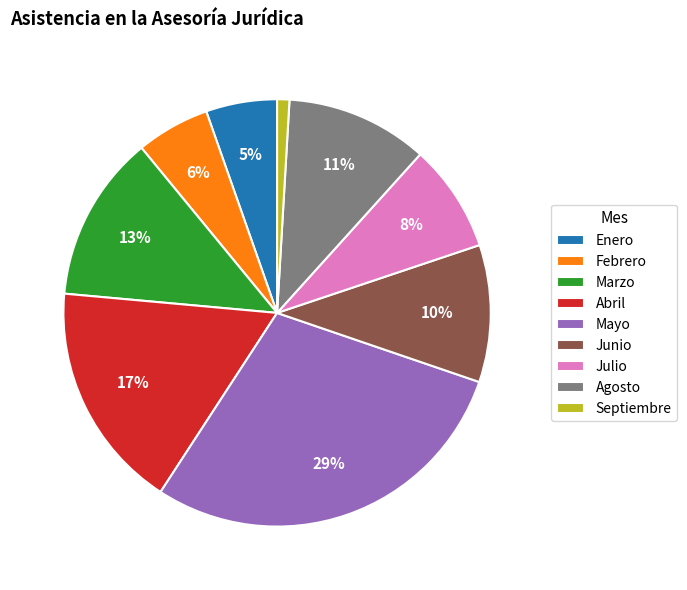

Combined, do Junio and Enero account for over 50%?

No